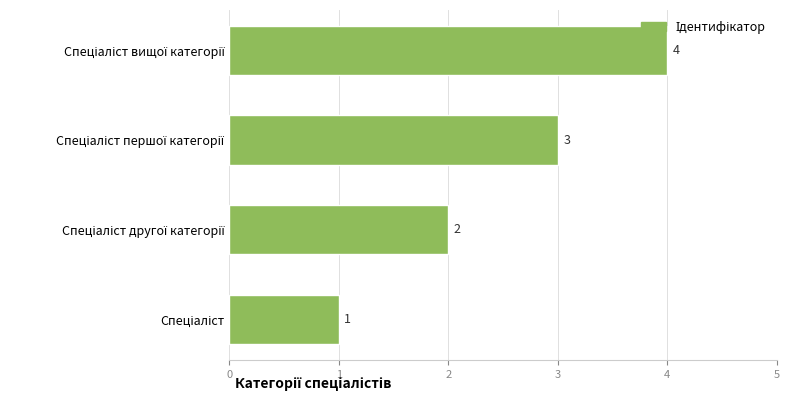

What is the greatest value displayed?

4